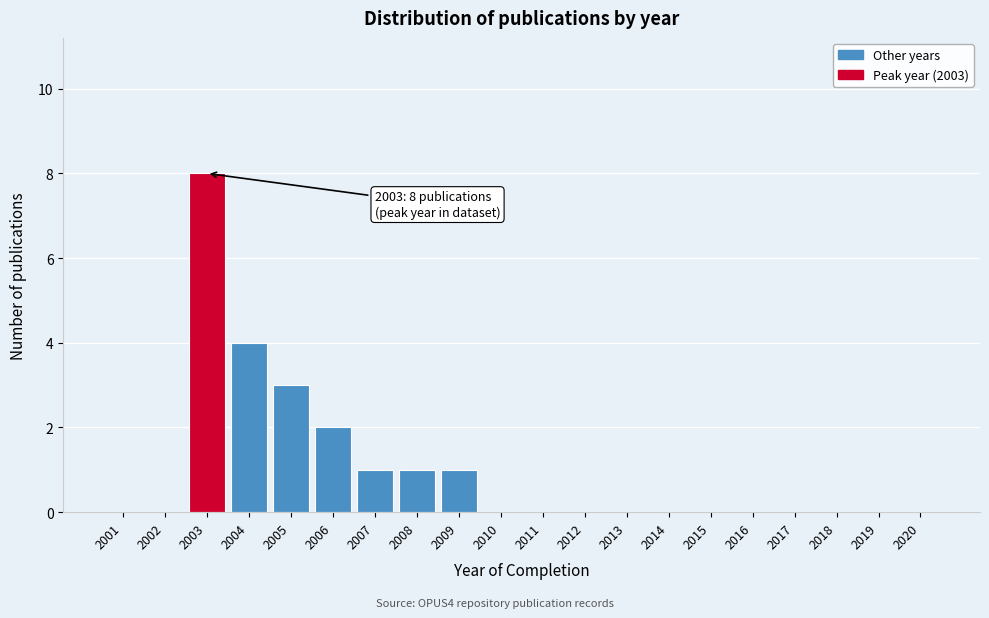

Reading left to right, transcribe all the data shown in this chart.

2001=0	2002=0	2003=8	2004=4	2005=3	2006=2	2007=1	2008=1	2009=1	2010=0	2011=0	2012=0	2013=0	2014=0	2015=0	2016=0	2017=0	2018=0	2019=0	2020=0